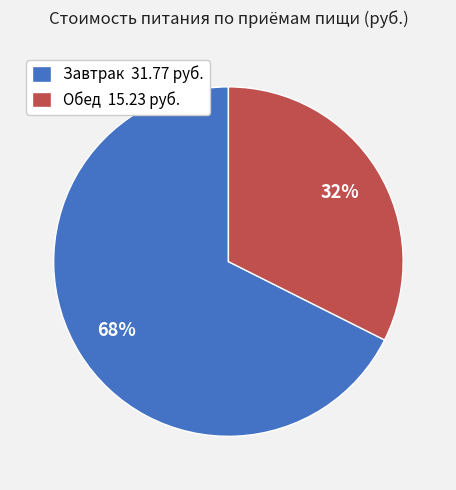

The Завтрак slice represents 68% of the pie. True or false?

True